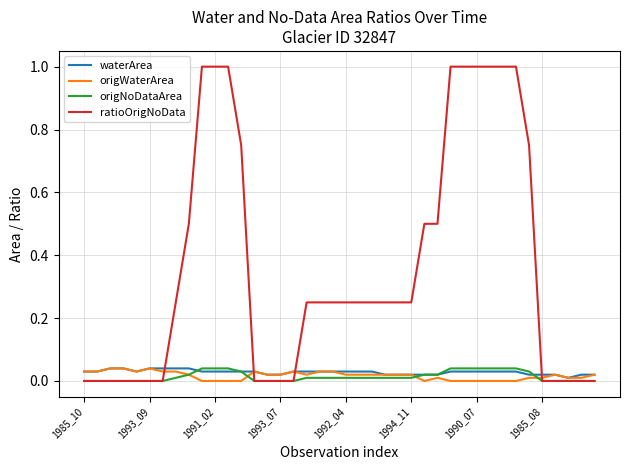

What is the highest value of the ratioOrigNoData series?

1.0